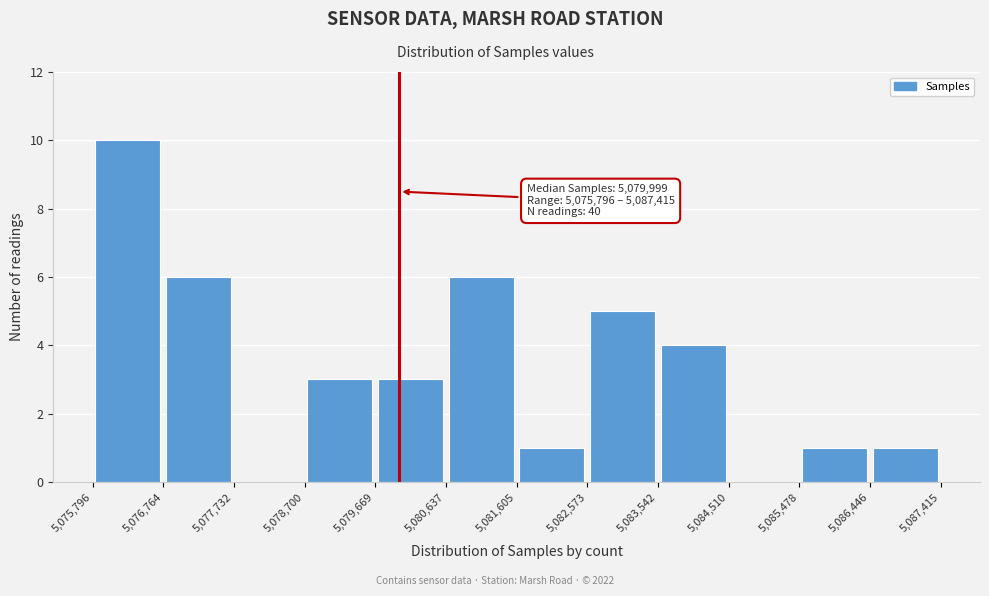

Which range on the x-axis has the tallest bar?

5,075,796 to 5,076,764